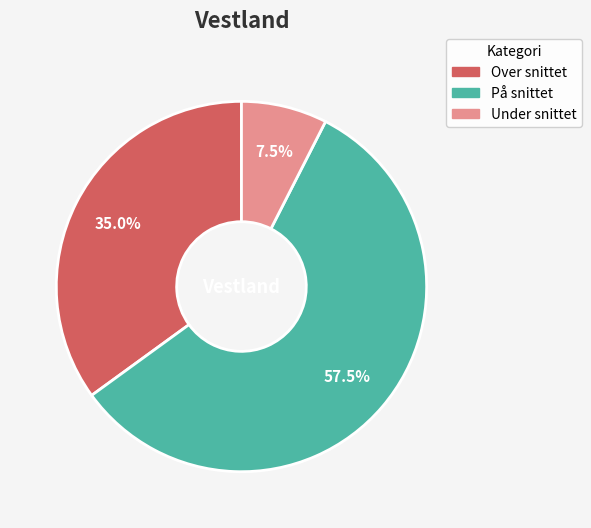

What portion of the pie excludes Under snittet?

92.5%